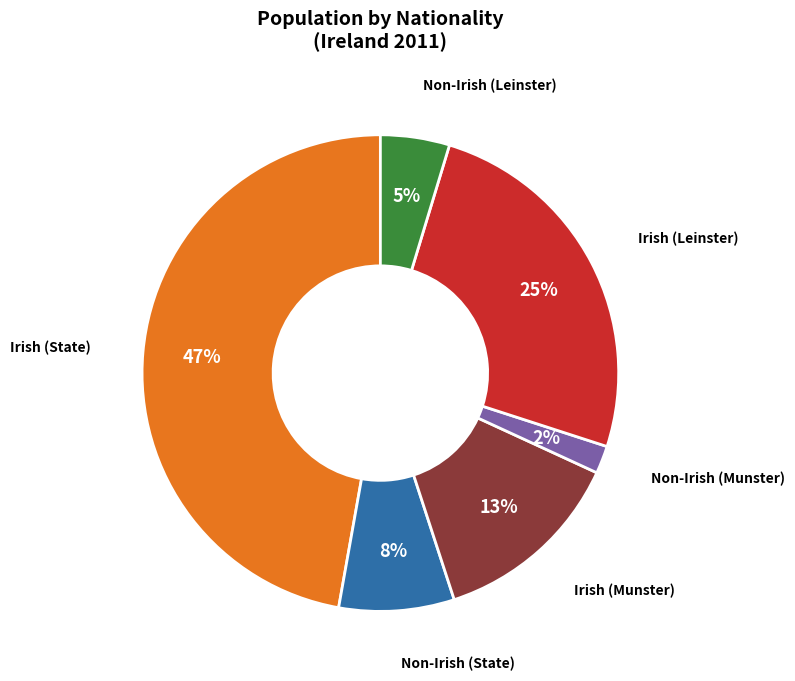

Does any single category account for the majority?

No